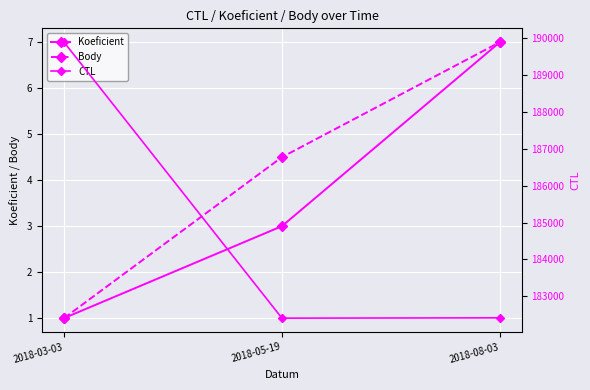

The Body series shows 7.0 at 2018-08-03. True or false?

True